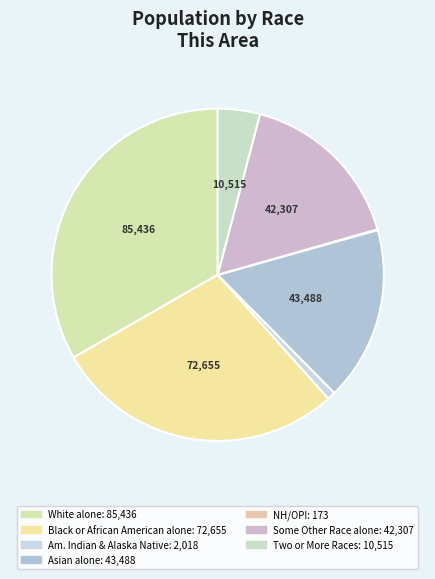

To the nearest percent, what is the average slice percentage?

14%